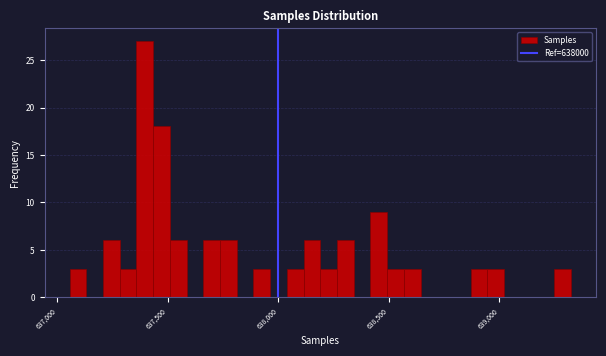

Around what value on the x-axis is the tallest bar? Give the approximate position of its centre, as read against the axis.

637400